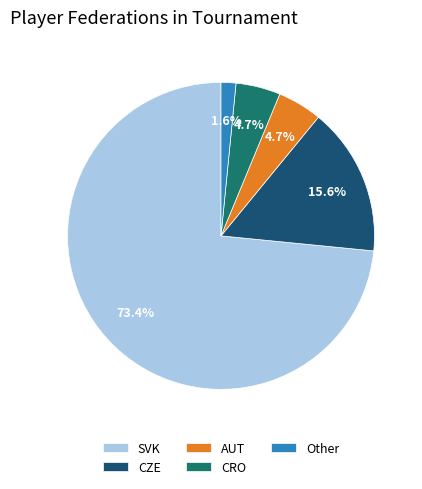

Is there a majority slice in this chart?

Yes